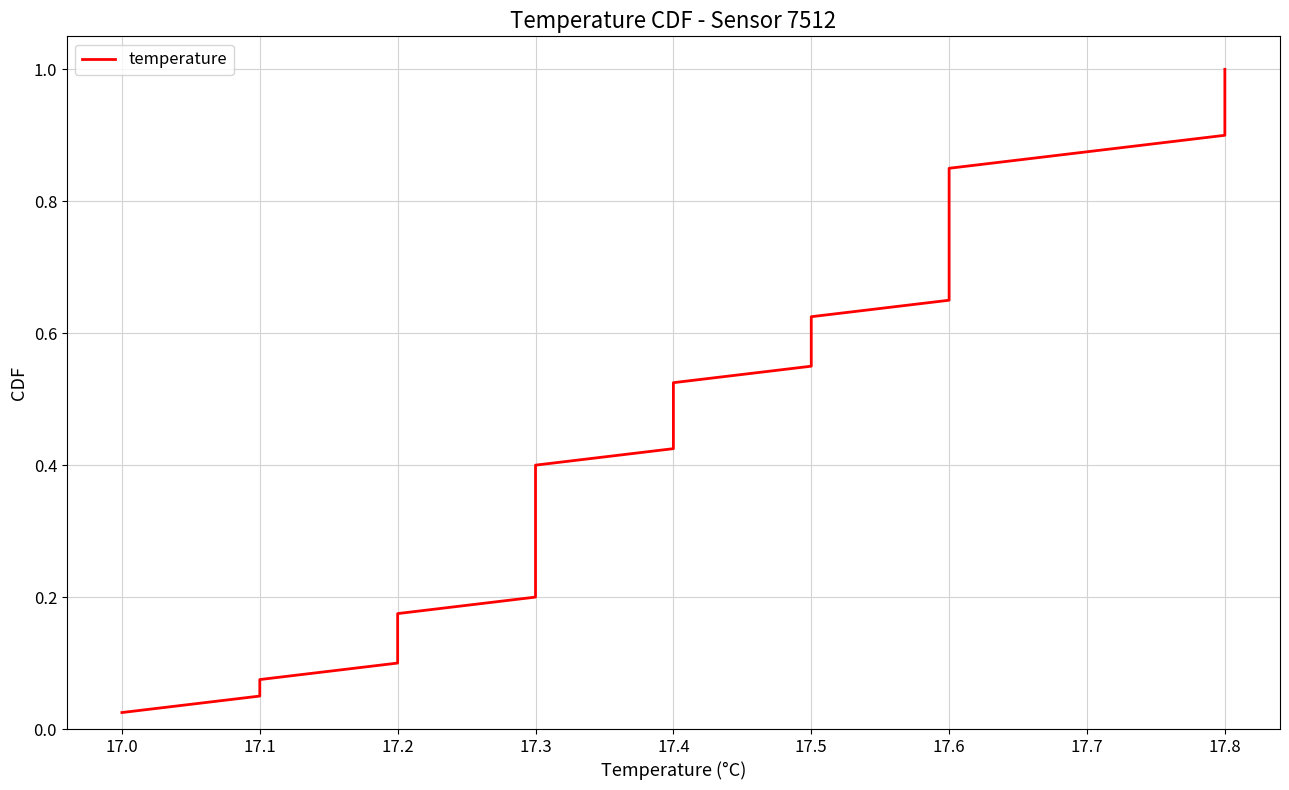

Does the chart display data point markers on the line(s)?

No